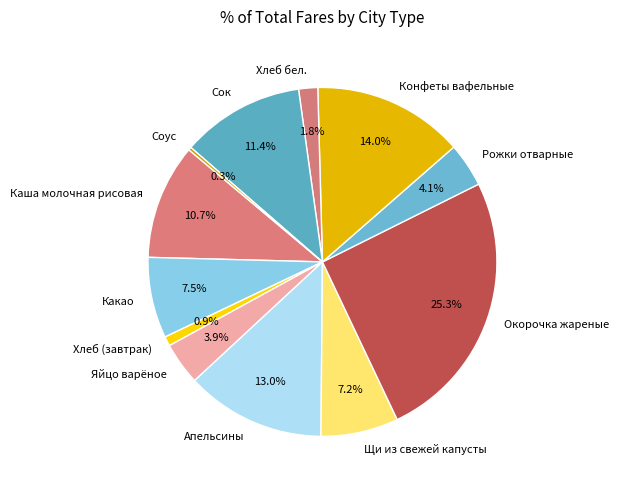

To the nearest percent, what percentage of the pie is Рожки отварные?

4%